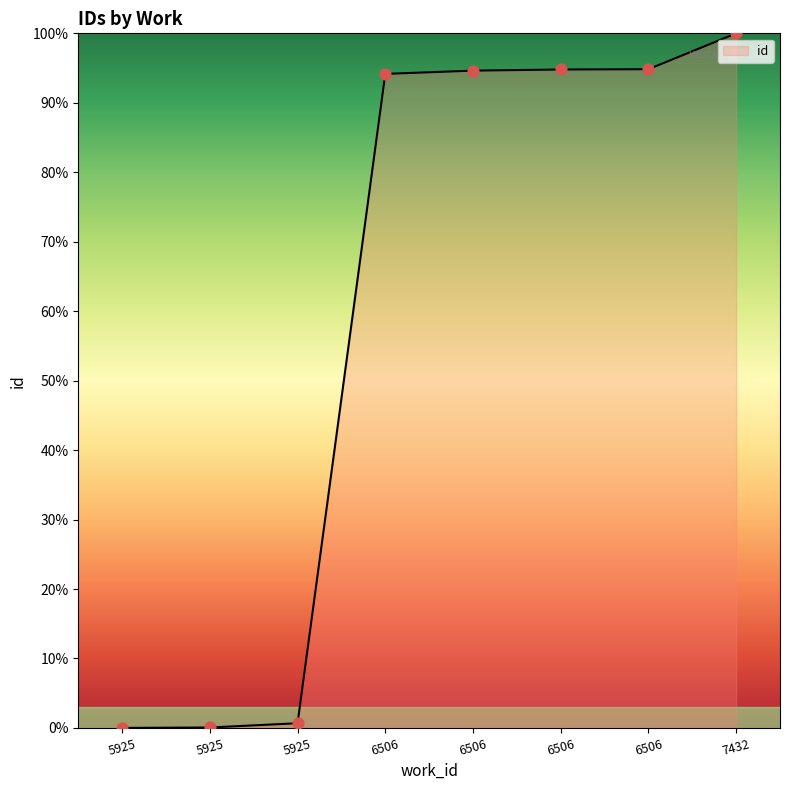

What is the change in value from 5925 to 6506?

+93.5